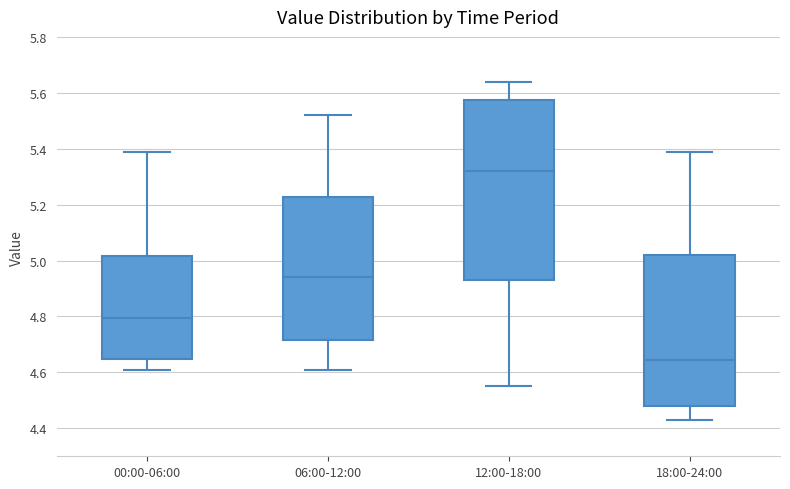

Where is the lower edge of the box for 00:00-06:00 on the y-axis? The values are not printed on the chart, so give them approximately, as read against the axis.

4.64